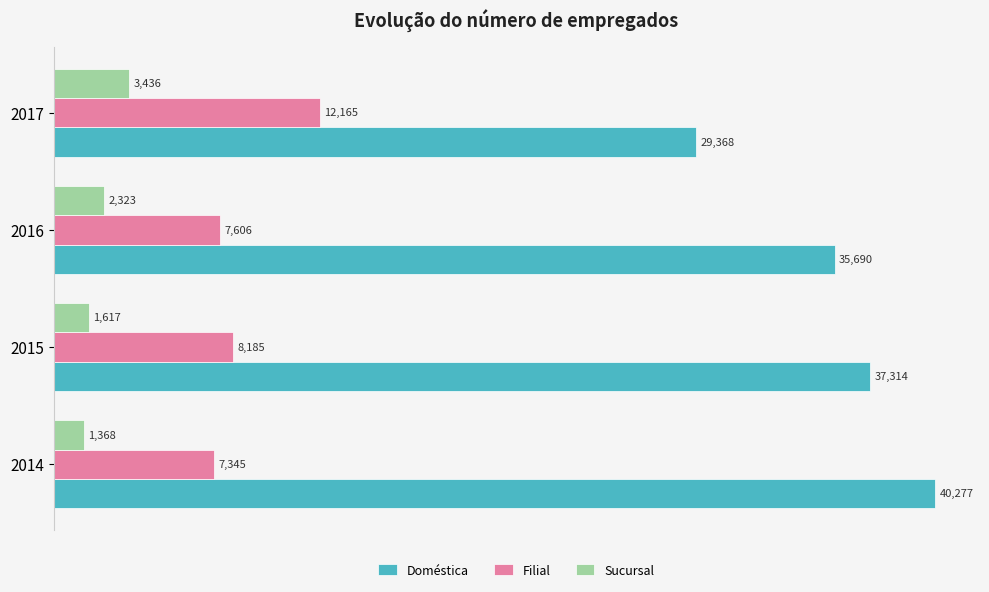

Which series has the largest range (max minus min)?

Doméstica